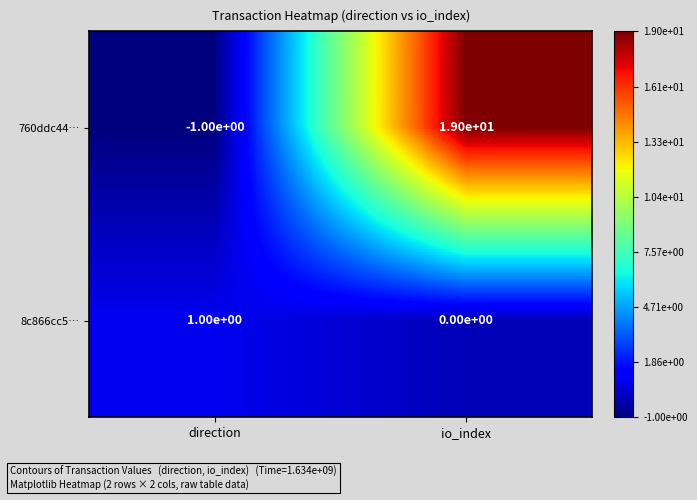

Which series changed the most between direction and io_index?

760ddc44…